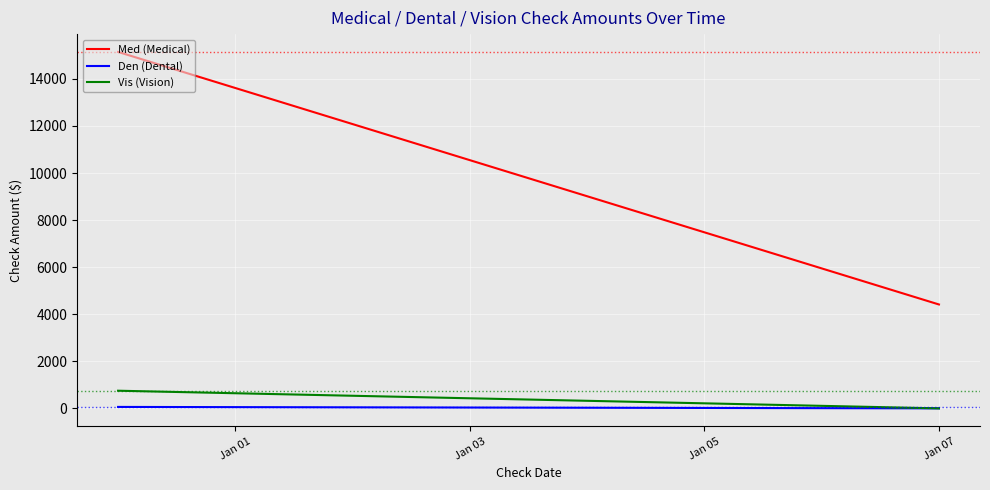

Is it true that Vis (Vision) equals 463.0 at Jan 07?

False